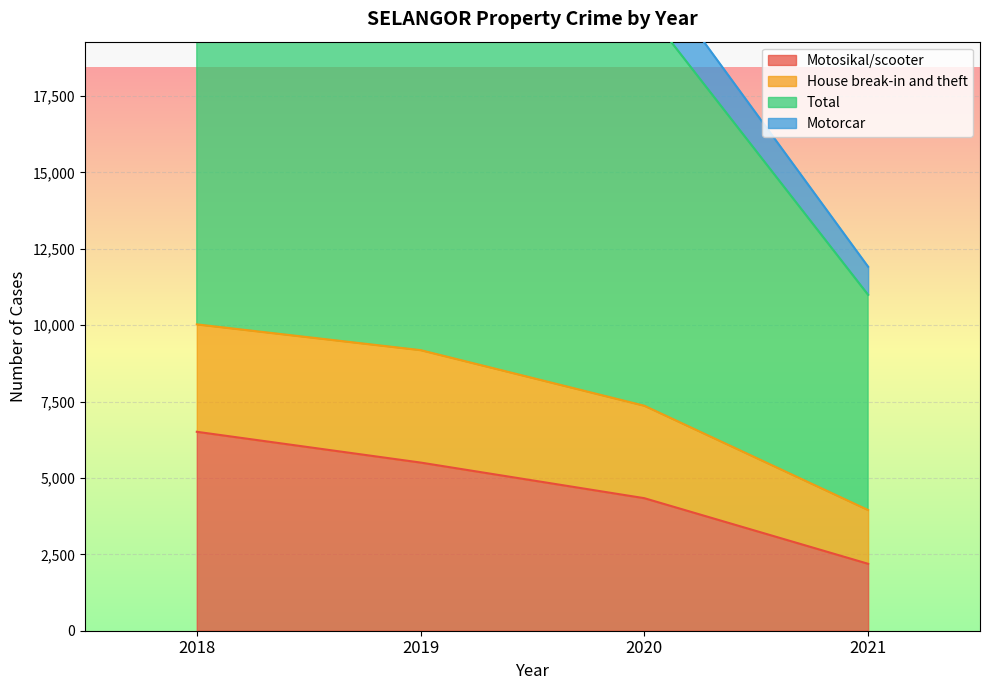

Is it true that Motosikal/scooter equals 6510 at 2018?

True